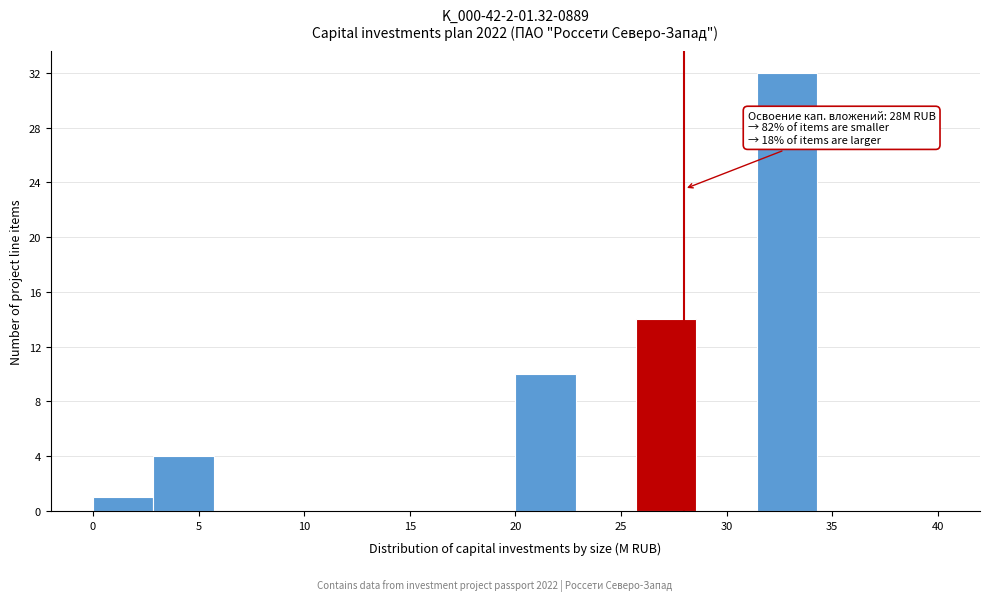

Over which range of the x-axis is the bar tallest?

31.5 to 34.5